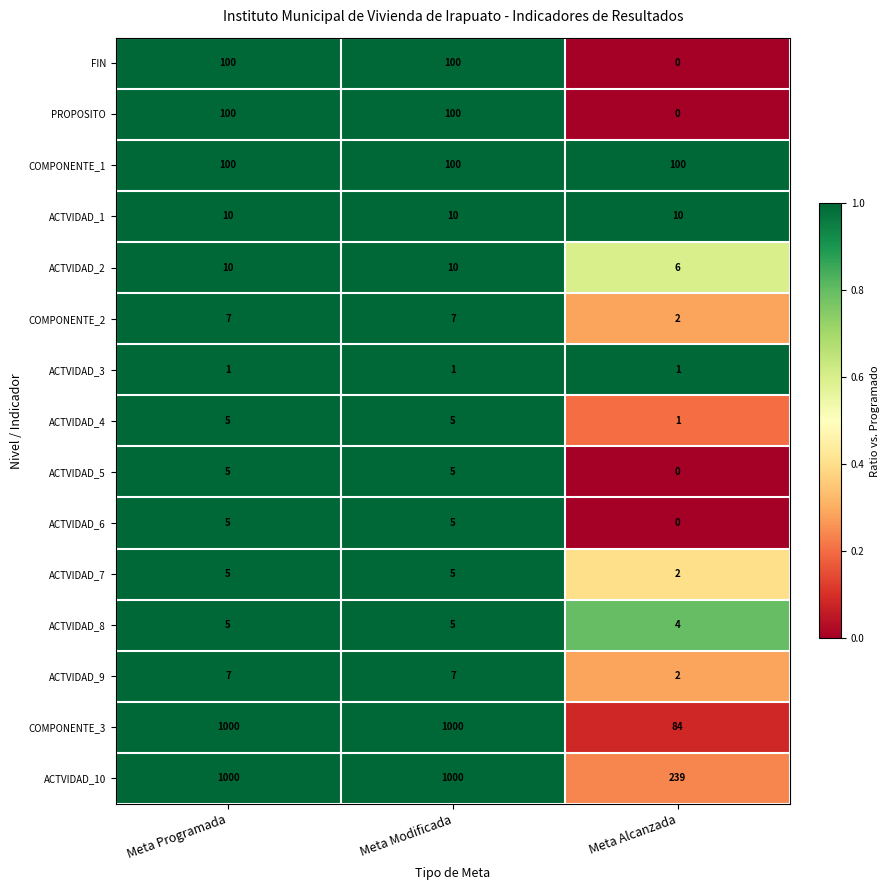

What is the total value across all series at Meta Alcanzada?

451